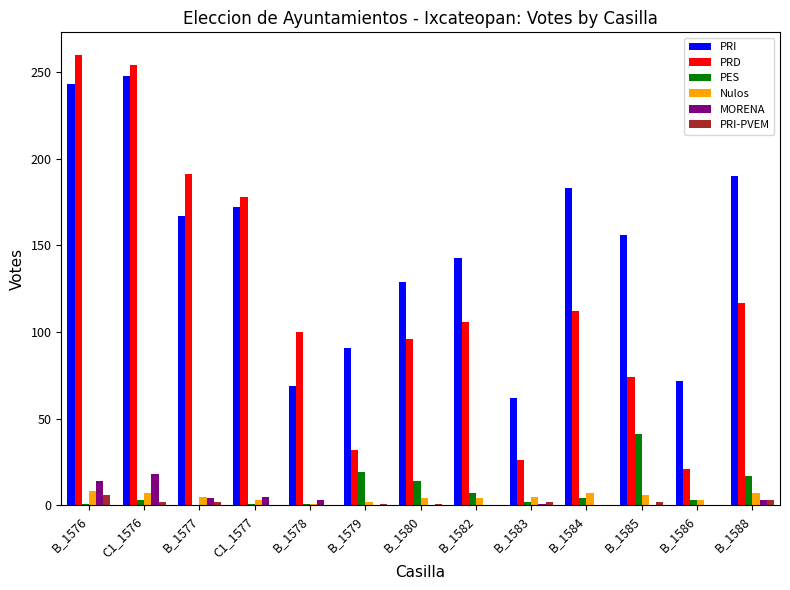

Which series has the widest spread of values?

PRD